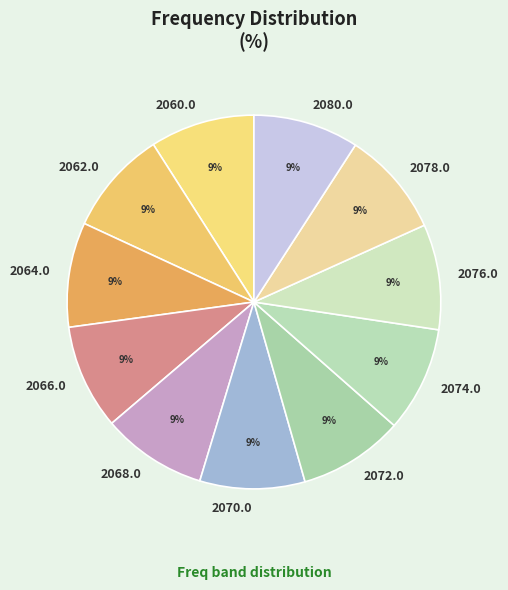

What percentage is the 2060.0 slice, to the nearest percent?

9%